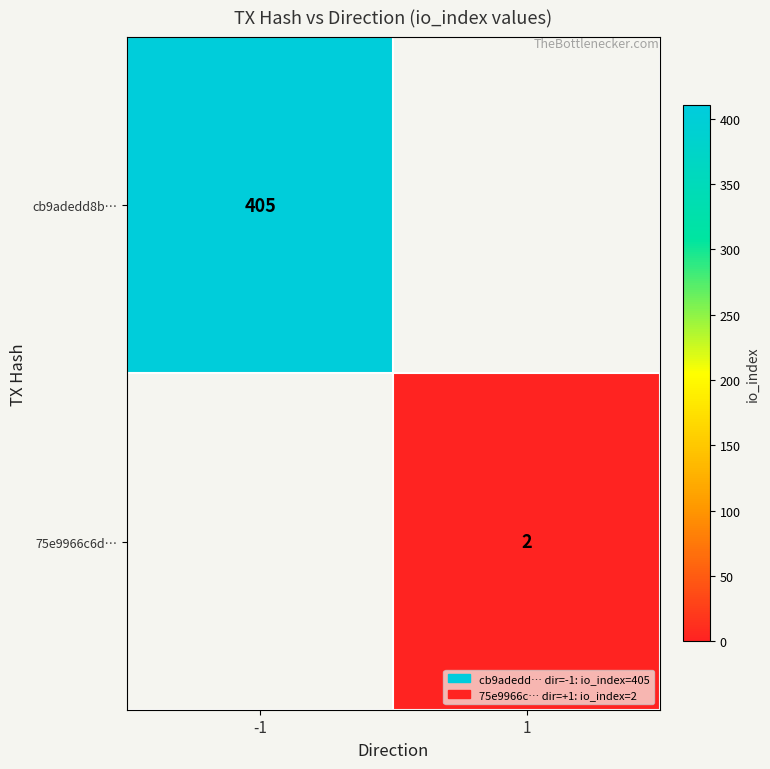

The cb9adedd8b… series shows 684 at -1. True or false?

False